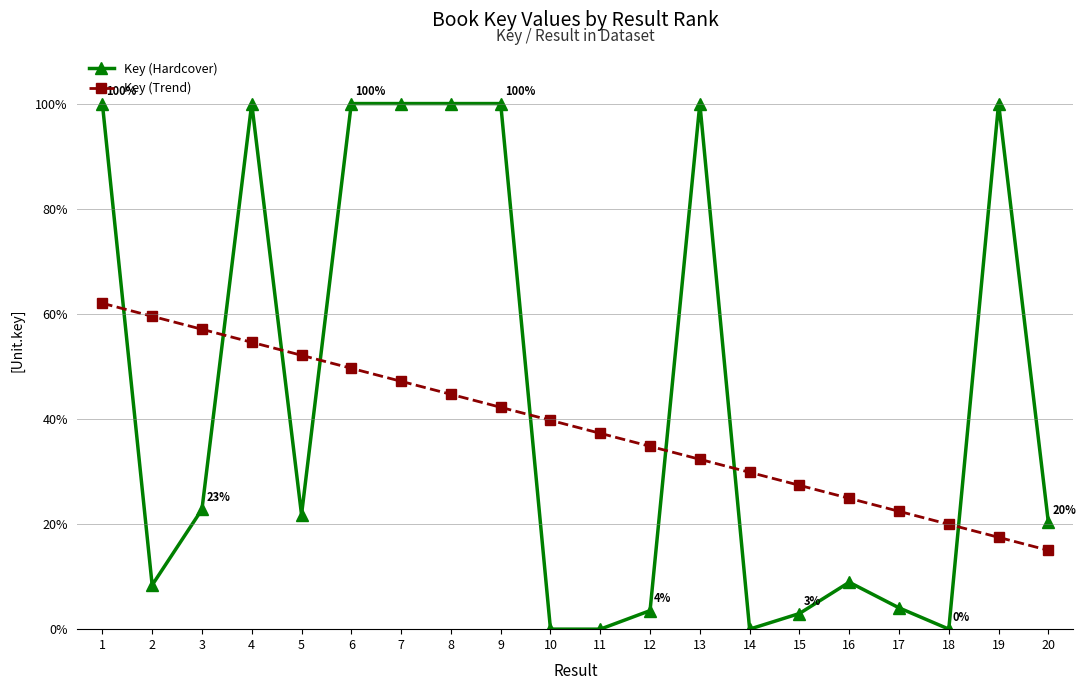

List the series in order of their peak value, lowest first.

Key (Trend), Key (Hardcover)